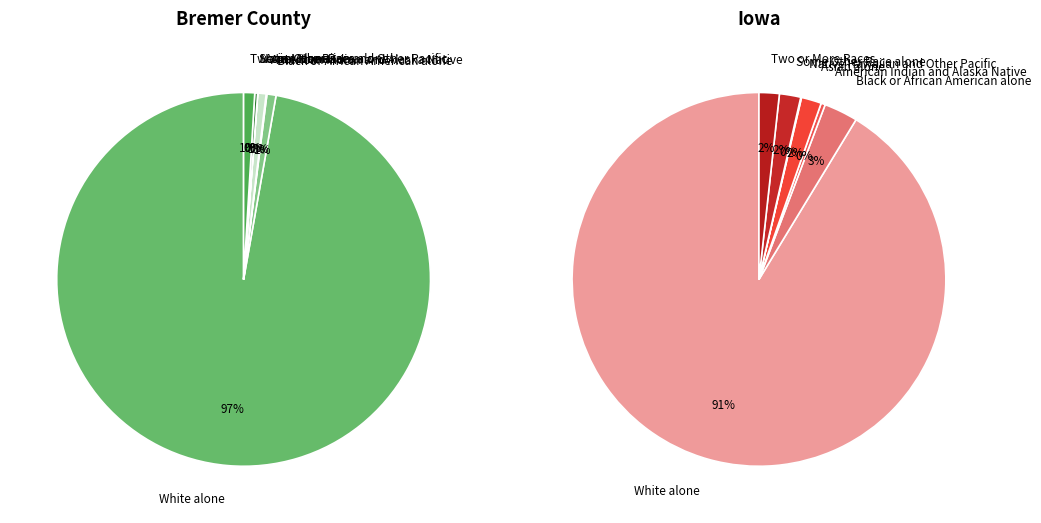

Which category accounts for the majority?

White alone